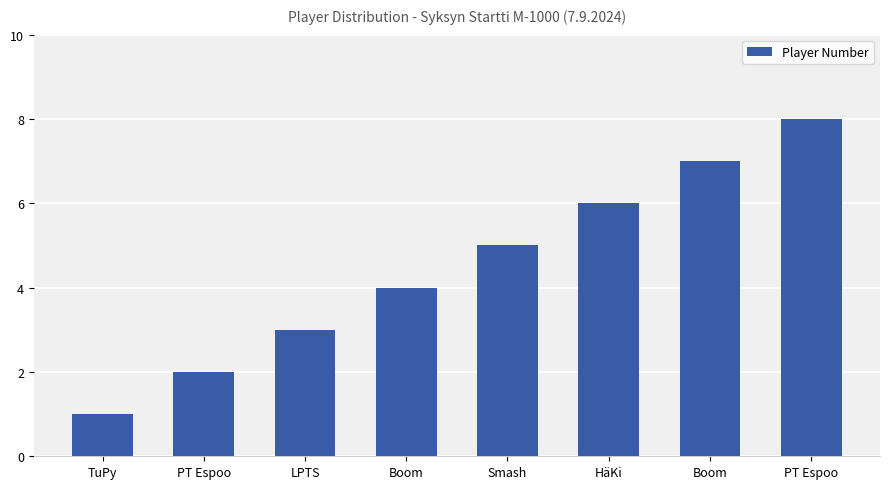

How many categories are shown in the chart?

8